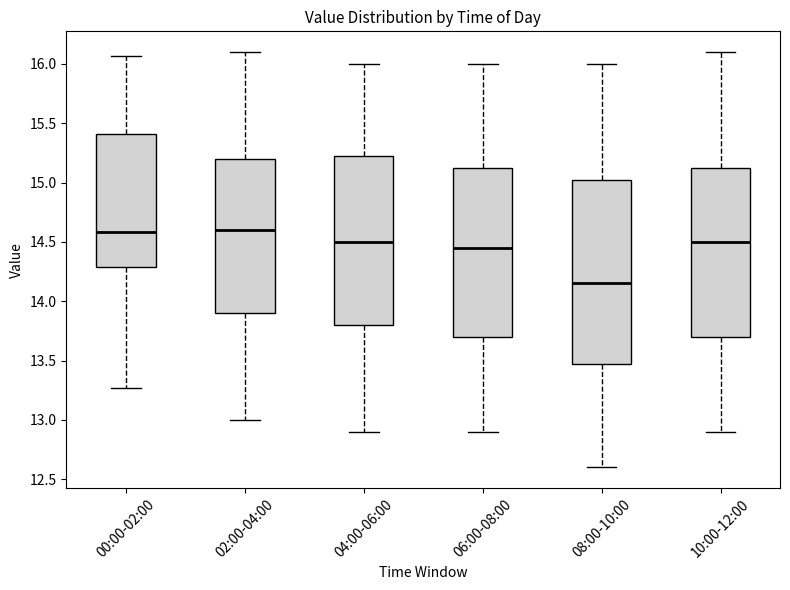

Where does the median line of the box for 04:00-06:00 sit on the y-axis? The values are not printed on the chart, so give them approximately, as read against the axis.

14.50